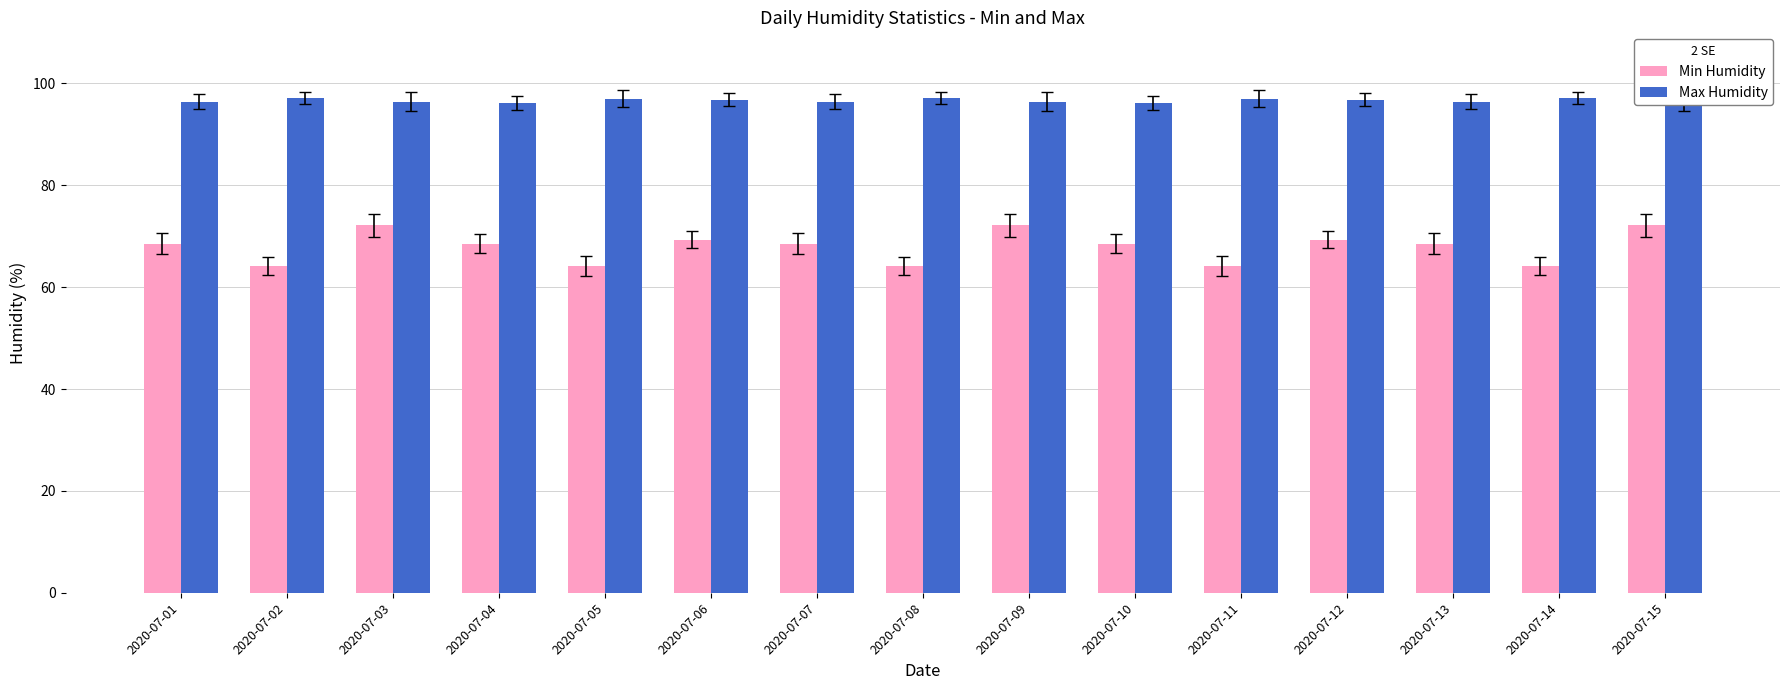

What is the value of the Min Humidity bar at the 13th from the left?

68.5